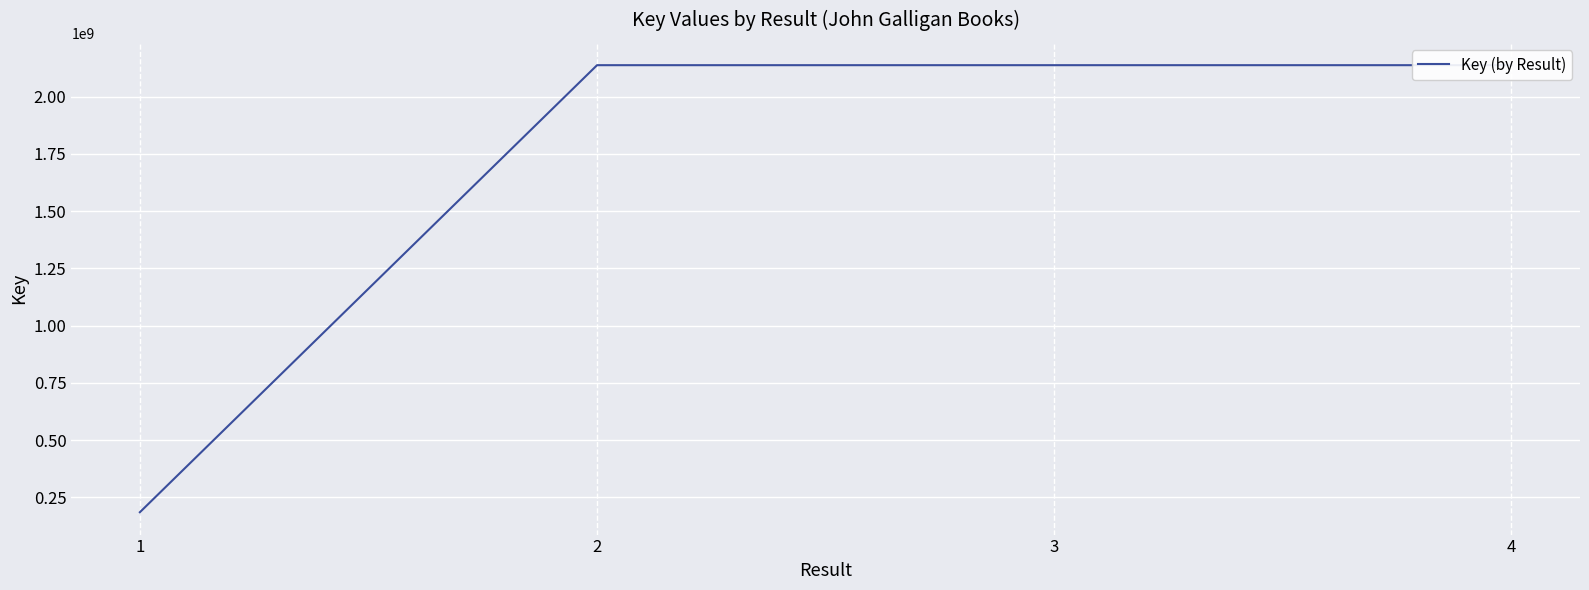

Read the value at 4, to the nearest 100.

2137669200